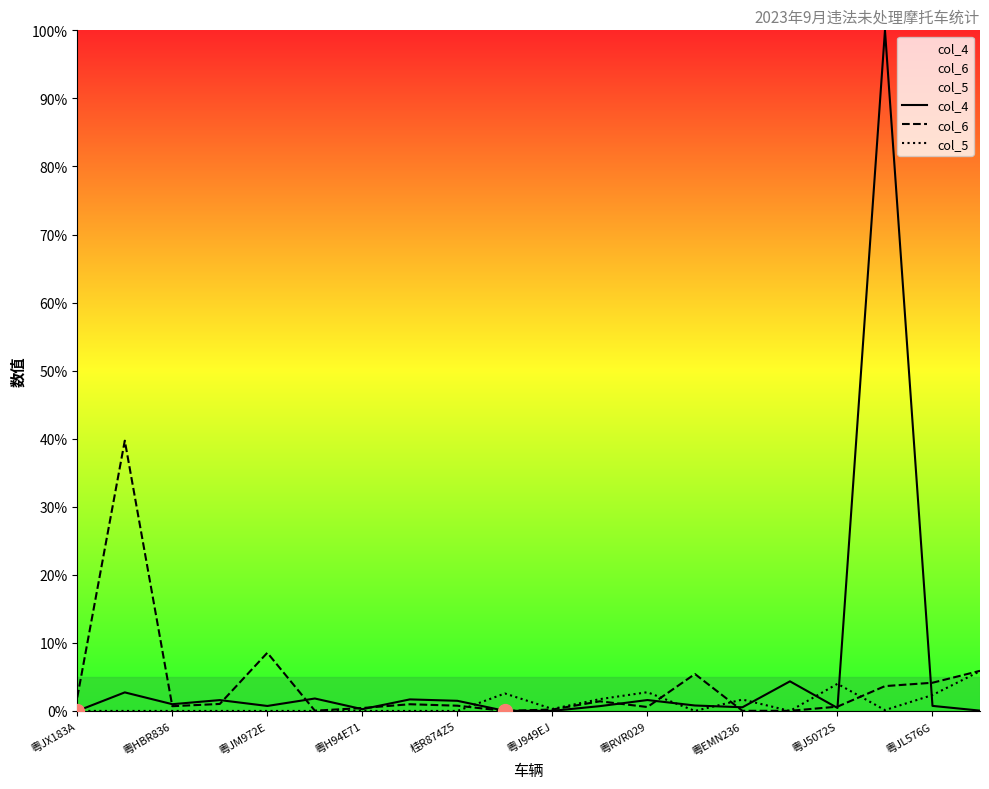

What is the value of the col_6 point at the 1st from the left?

2.0